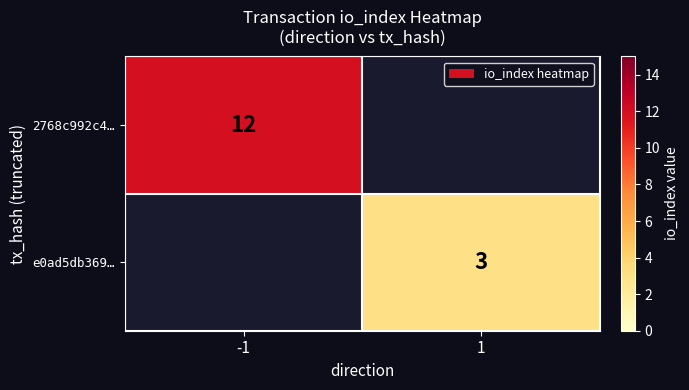

At how many categories does at least one series exceed 1?

2